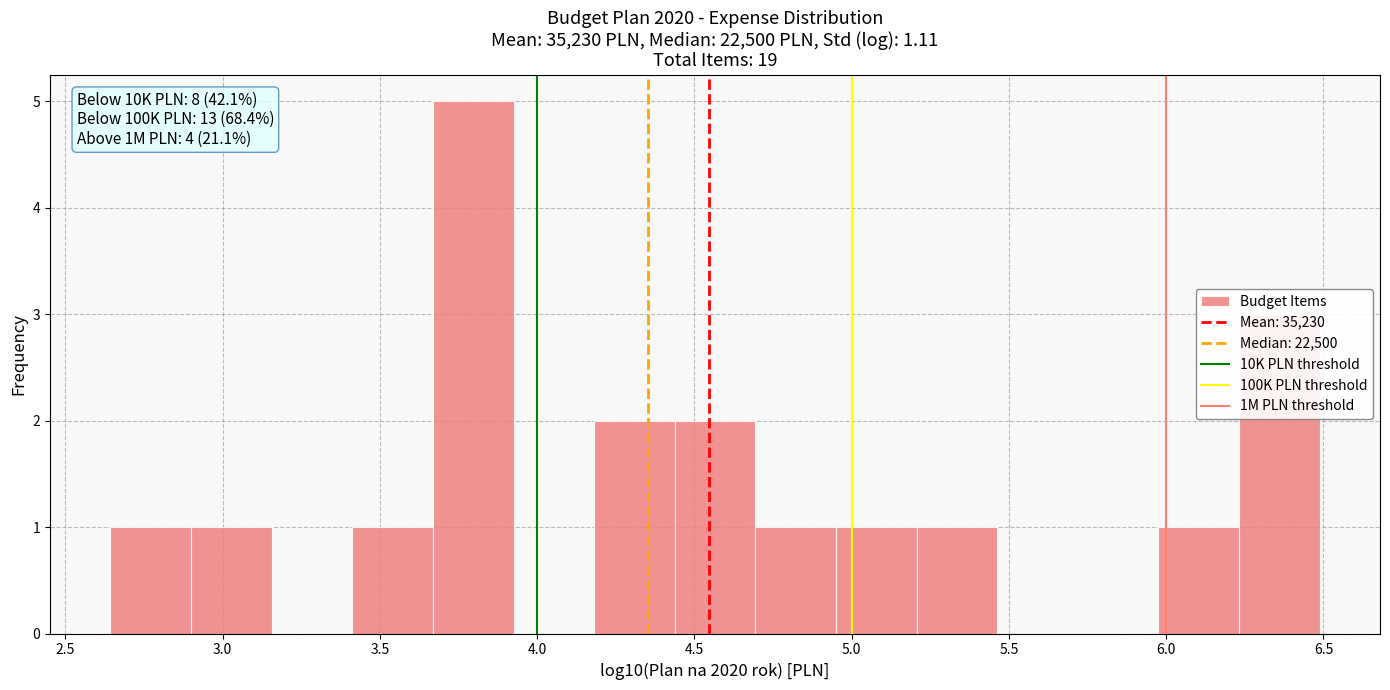

Which range on the x-axis has the tallest bar?

3.65 to 3.90